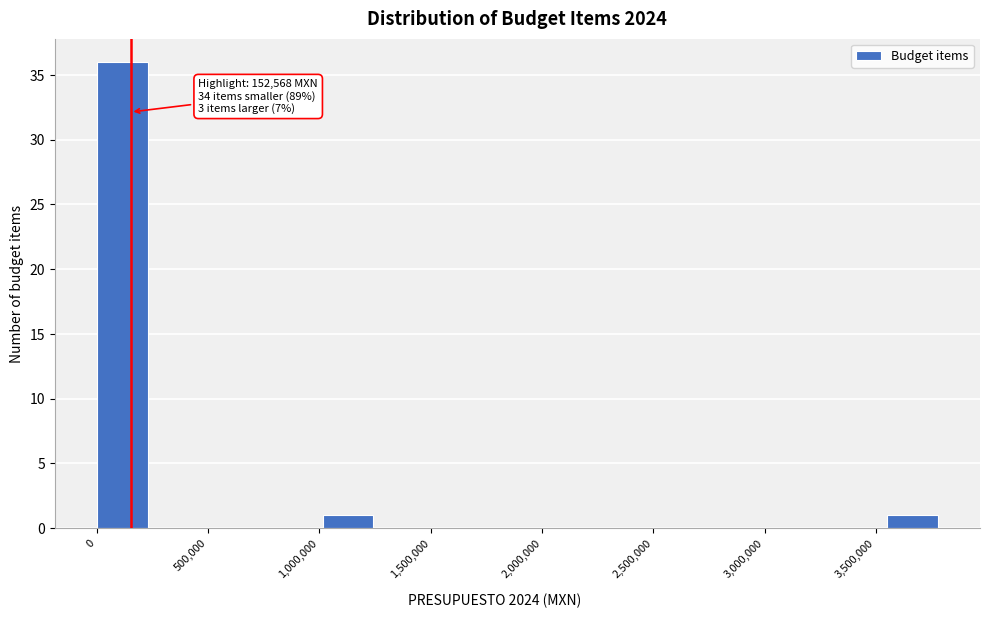

Over which range of the x-axis is the bar tallest?

0 to 250000